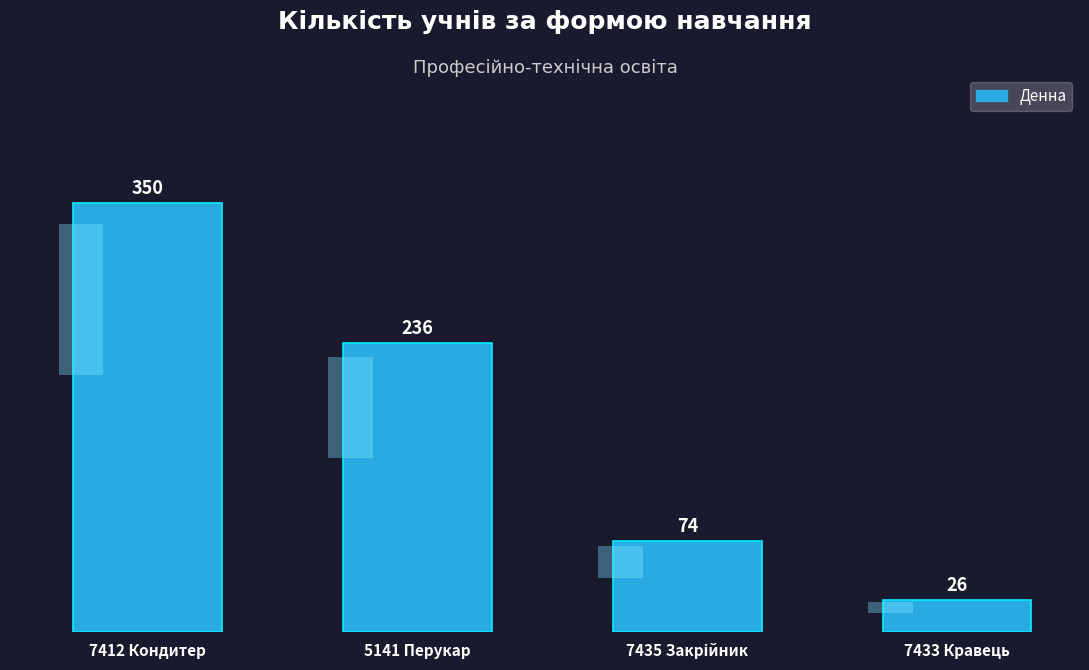

What is the average value?

172